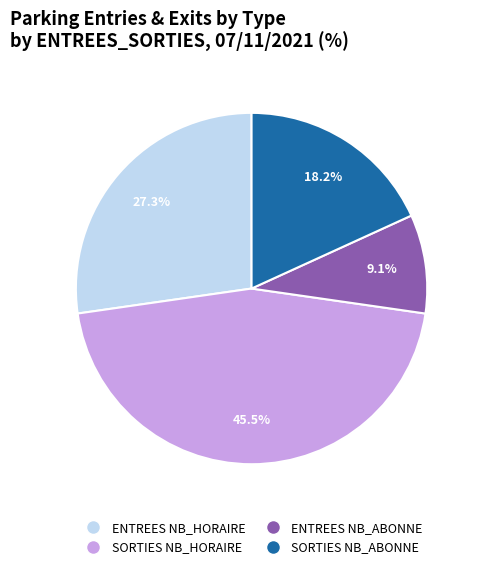

How many slices are in this pie chart?

4